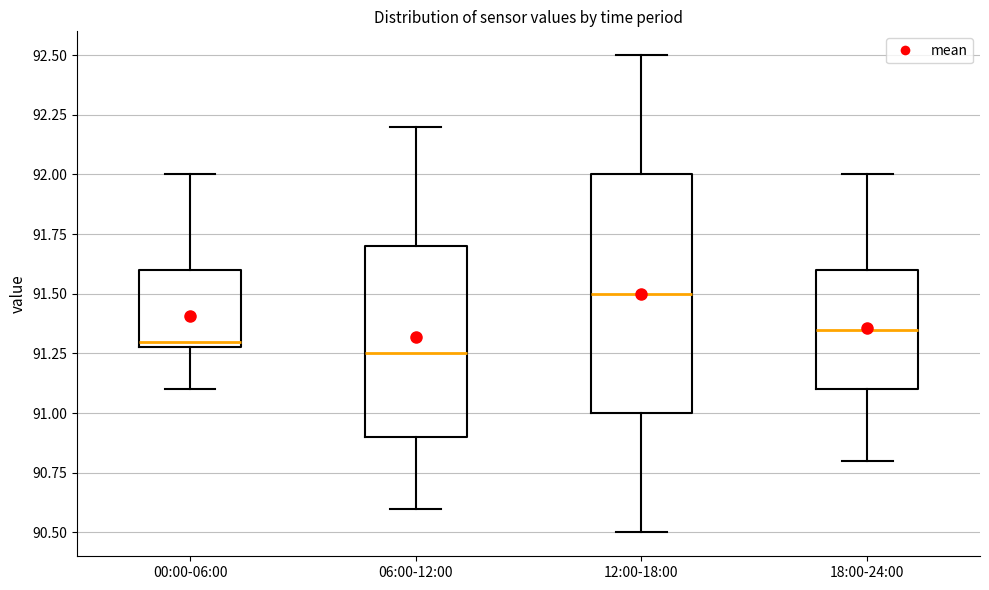

Which box's median line is the highest?

12:00-18:00